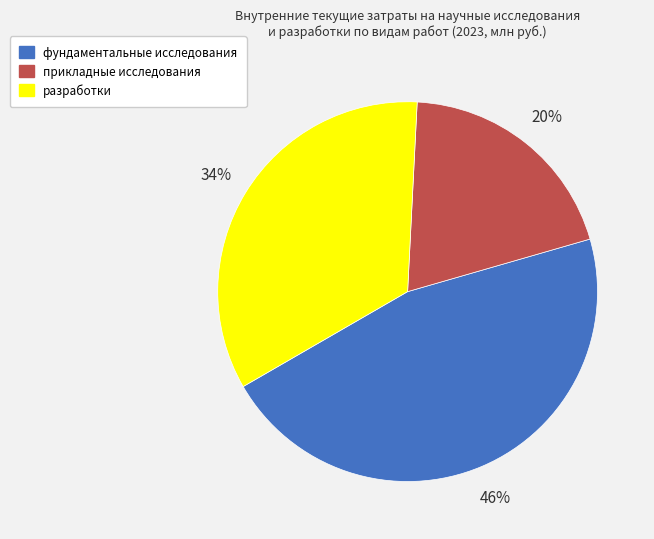

To the nearest percent, what portion does прикладные исследования represent?

20%